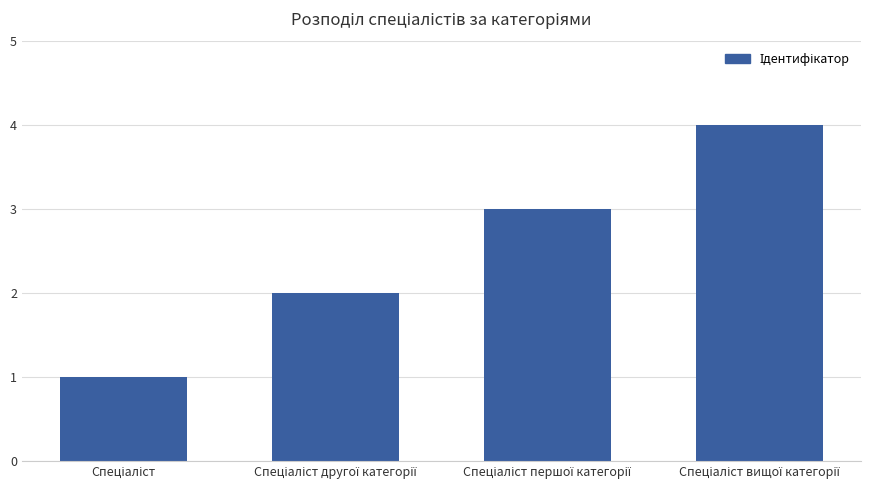

What is the difference between the maximum and minimum values?

3